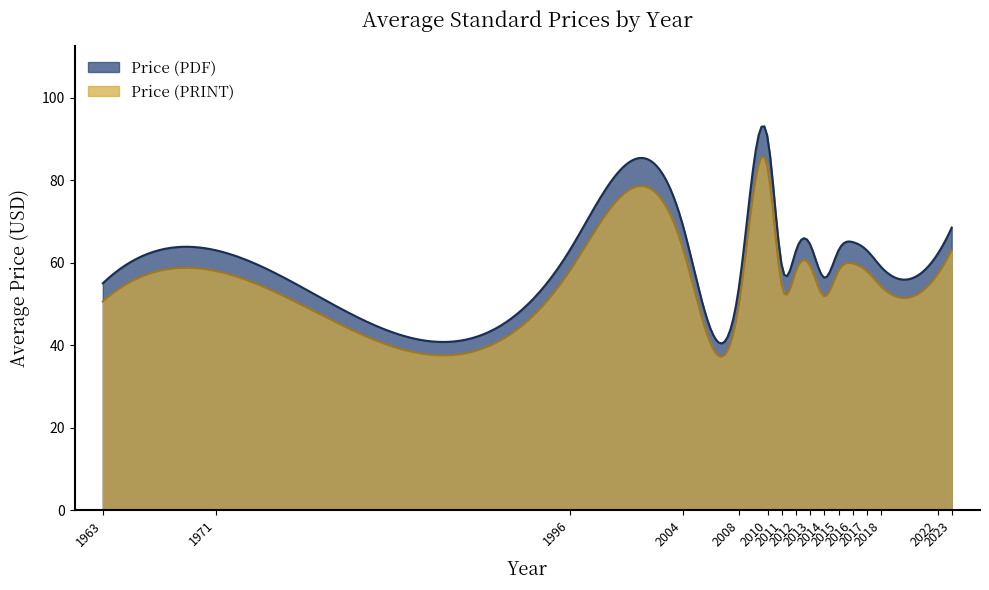

Which series has the widest spread of values?

Price (PDF)